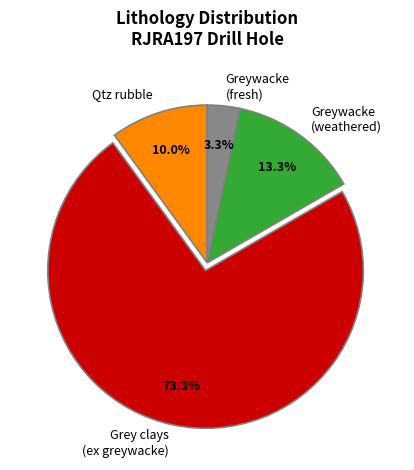

How many segments does this pie chart have?

4